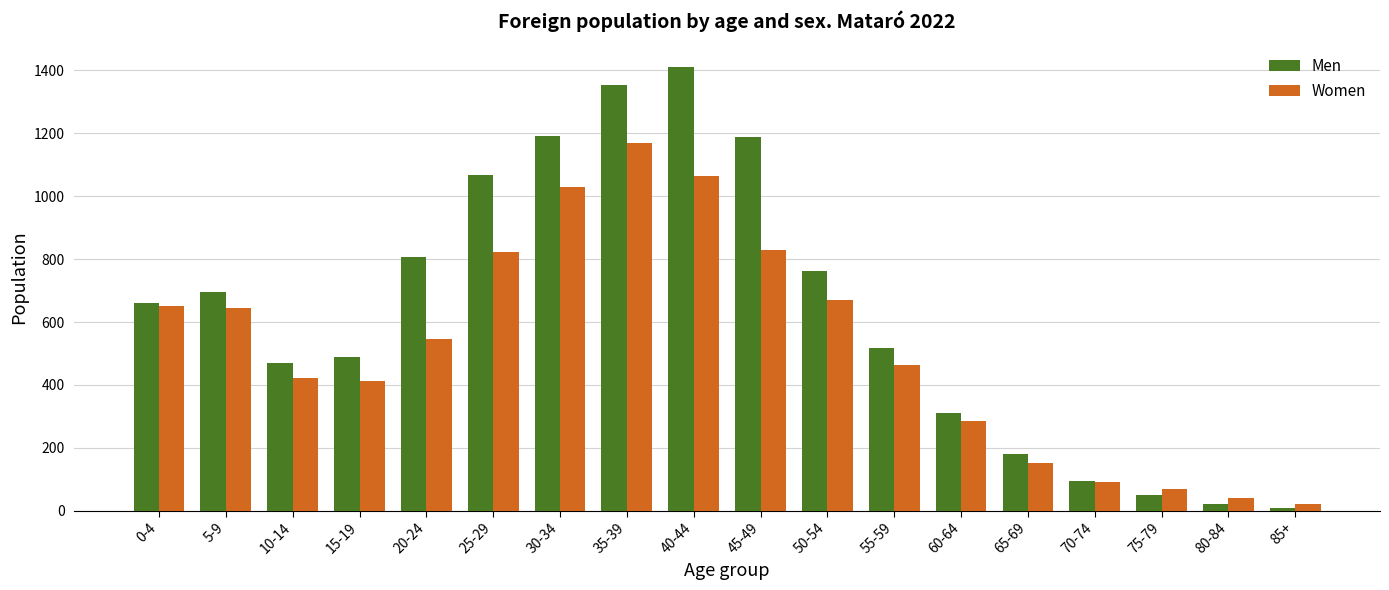

What position from the right is 80-84?

2